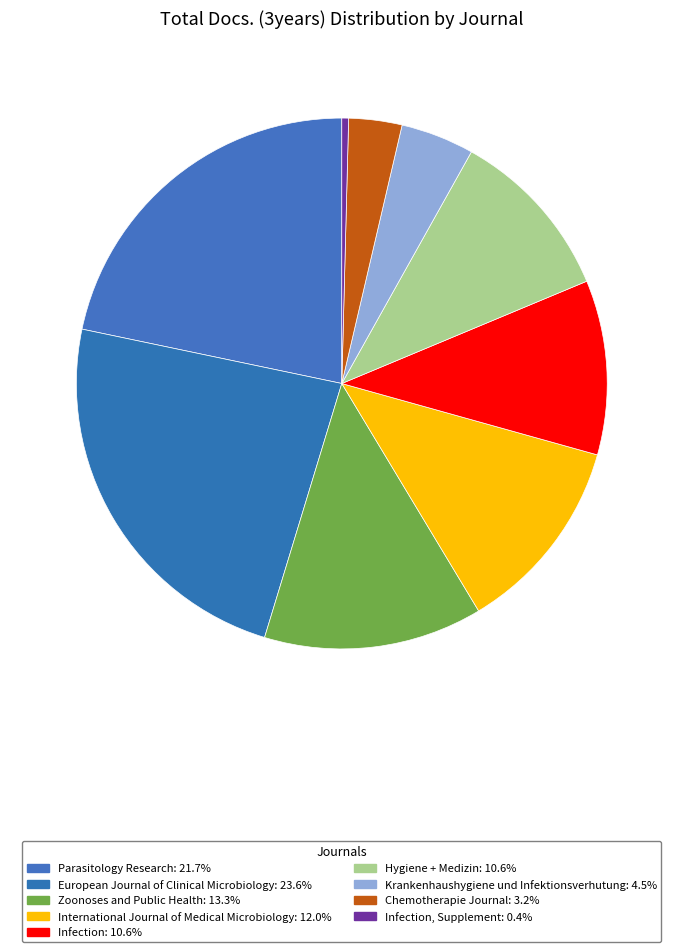

Count the number of slices in the pie.

9